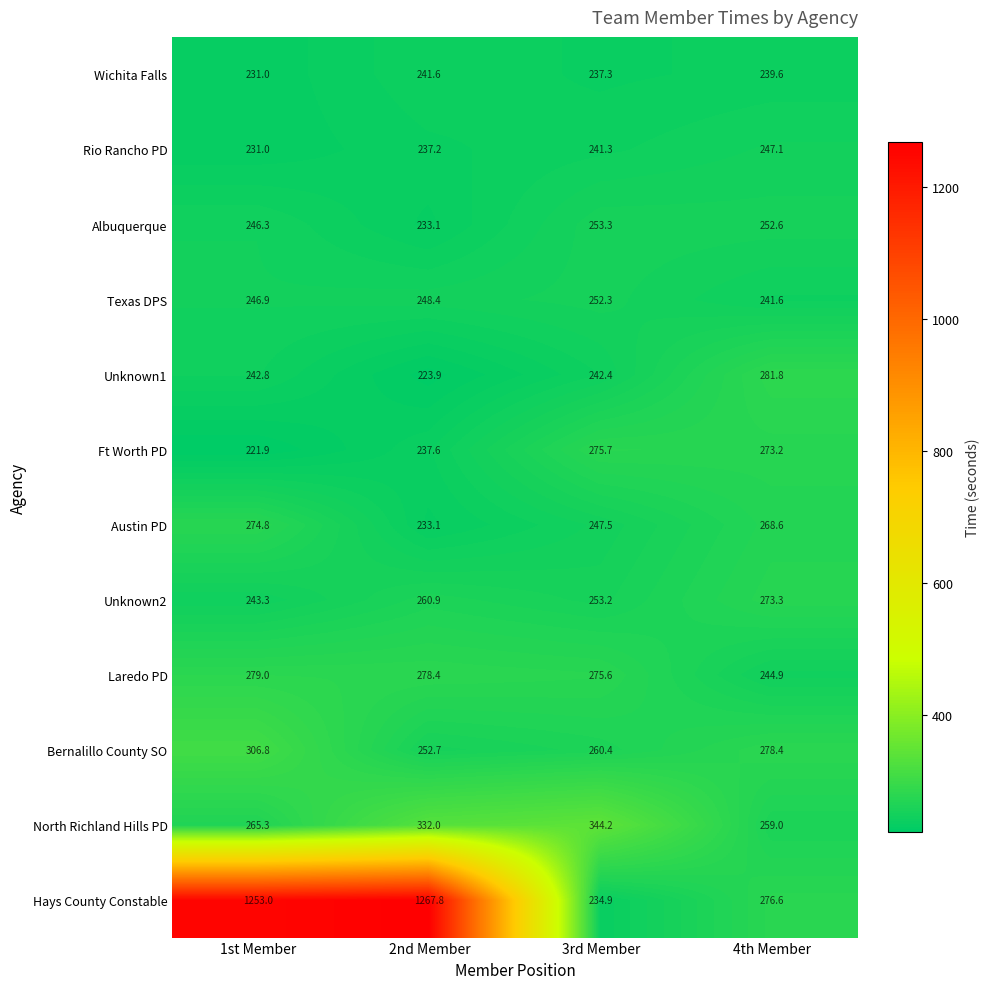

At which category is the sum across all series the highest?

2nd Member